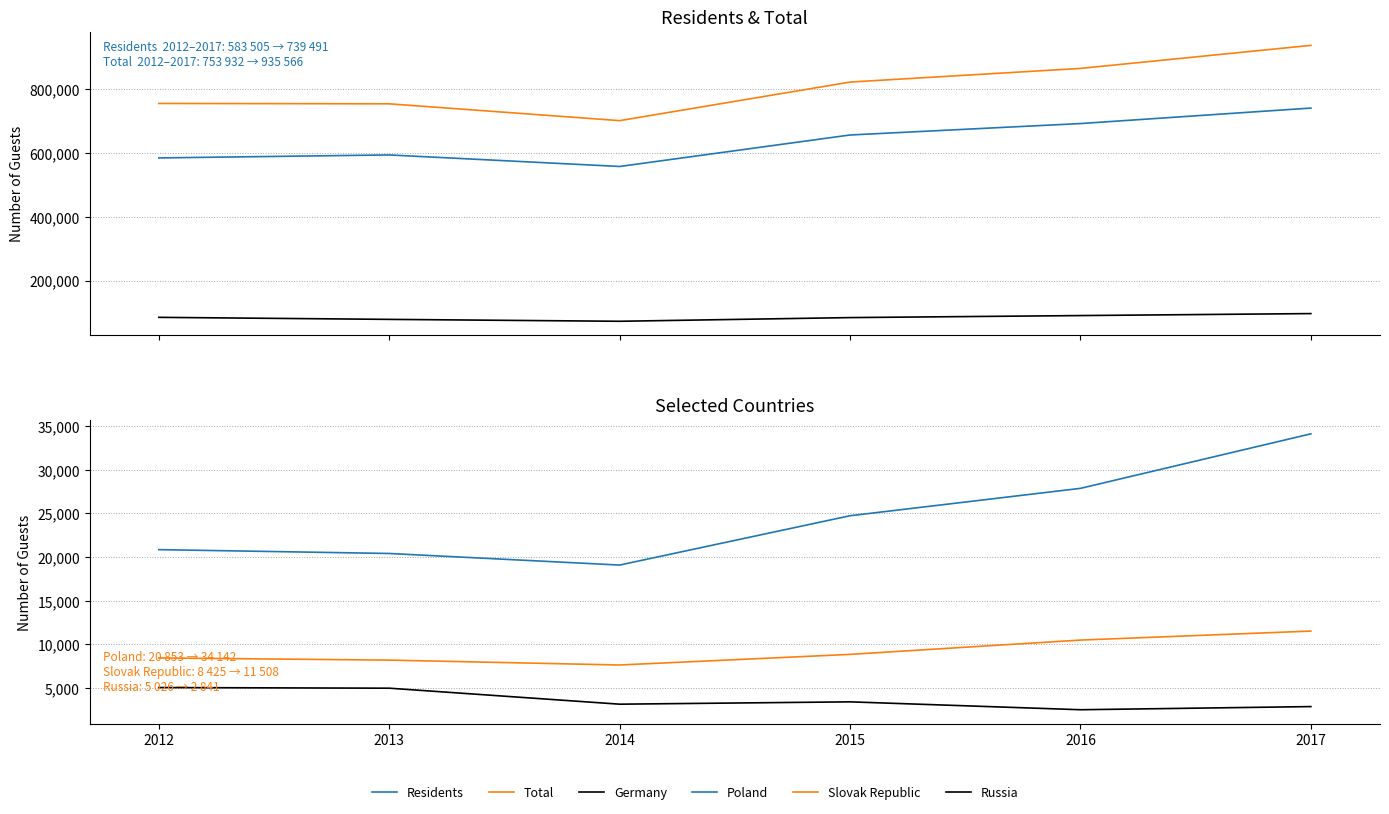

How many lines are shown in the chart?

6